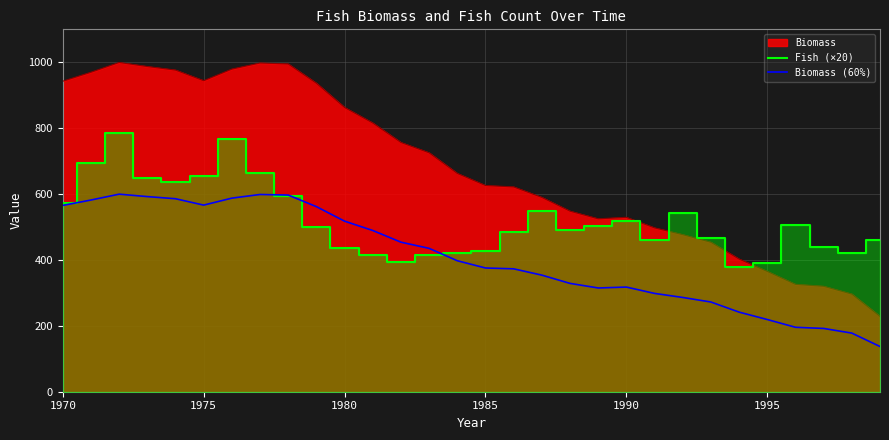

What is the highest value of the Fish (×20) series?

786.0